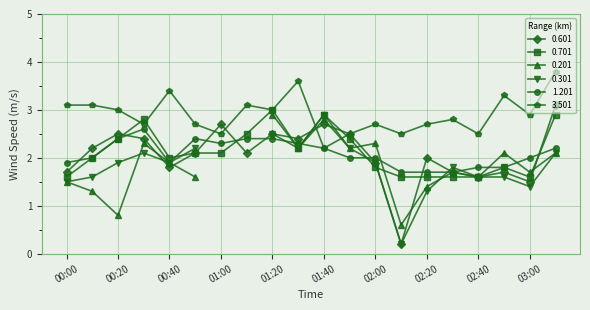

Between 01:40 and 02:20, which is larger?

01:40